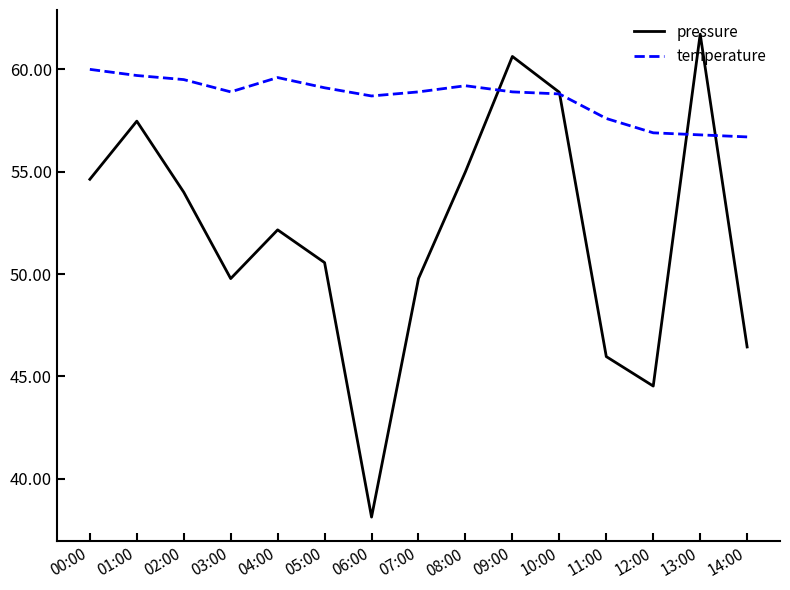

Which series changed the most between 07:00 and 11:00?

pressure